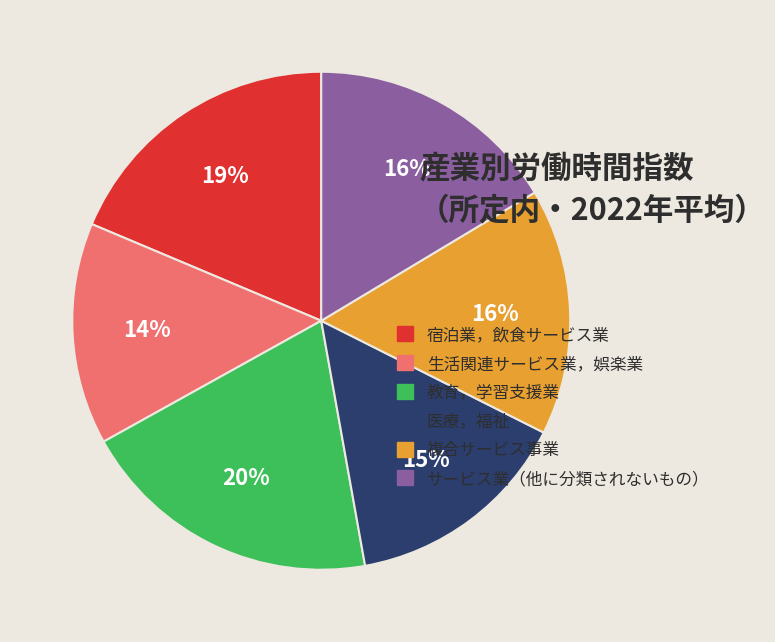

Approximately how many times larger is the value at 医療，福祉 compared to 宿泊業，飲食サービス業?

0.8